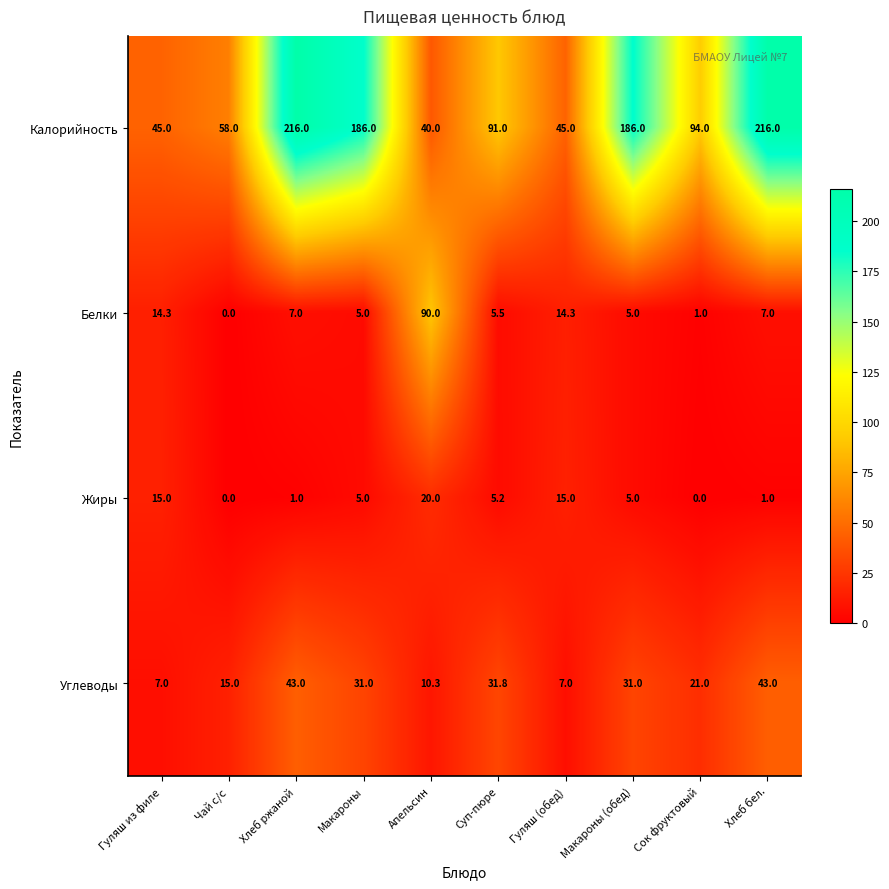

Which series has the largest total across all categories?

Калорийность